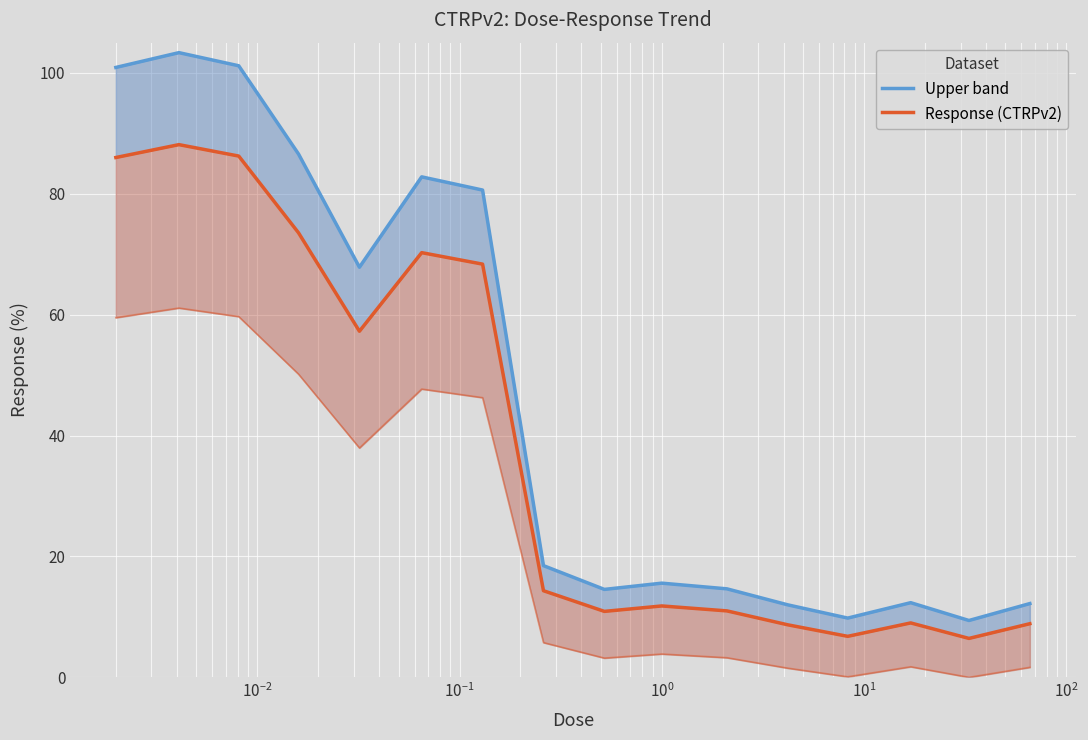

Count the number of categories in the chart.

16